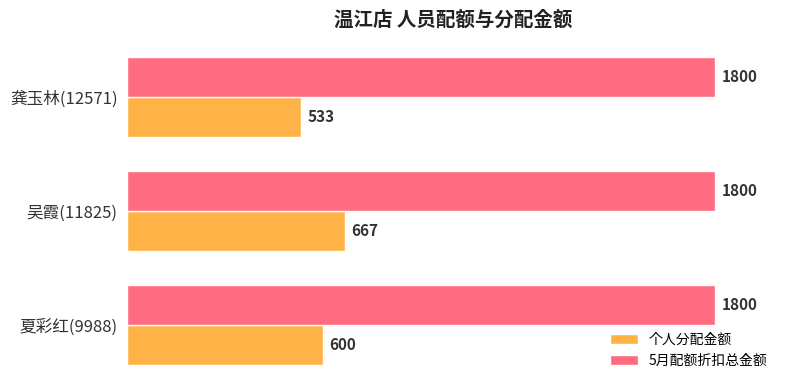

Which series has the largest total across all categories?

5月配额折扣总金额